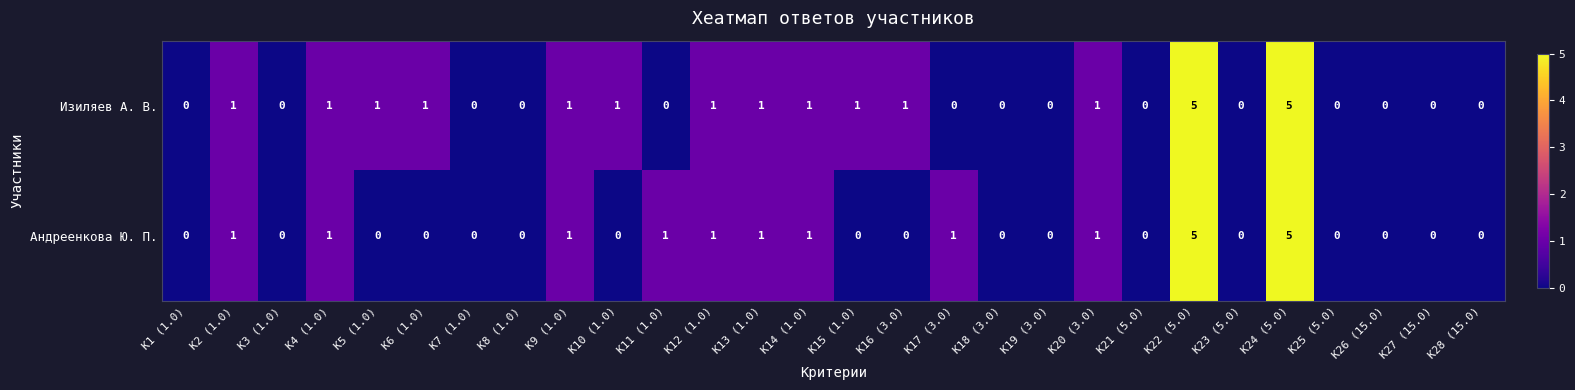

How many Изиляев А. В. values are between 0 and 1?

26